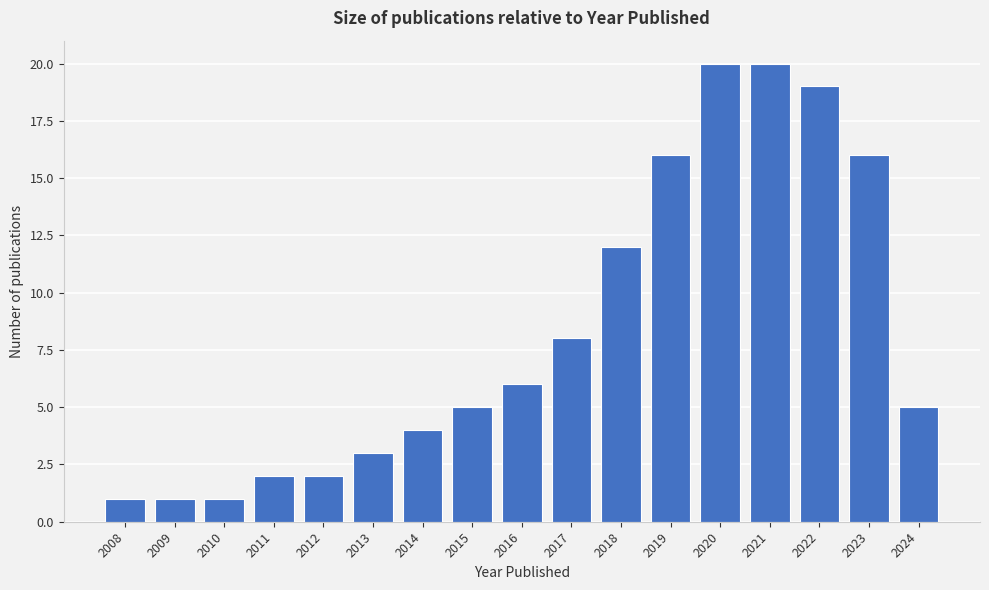

Reading left to right, transcribe all the data shown in this chart.

2008=1	2009=1	2010=1	2011=2	2012=2	2013=3	2014=4	2015=5	2016=6	2017=8	2018=12	2019=16	2020=20	2021=20	2022=19	2023=16	2024=5